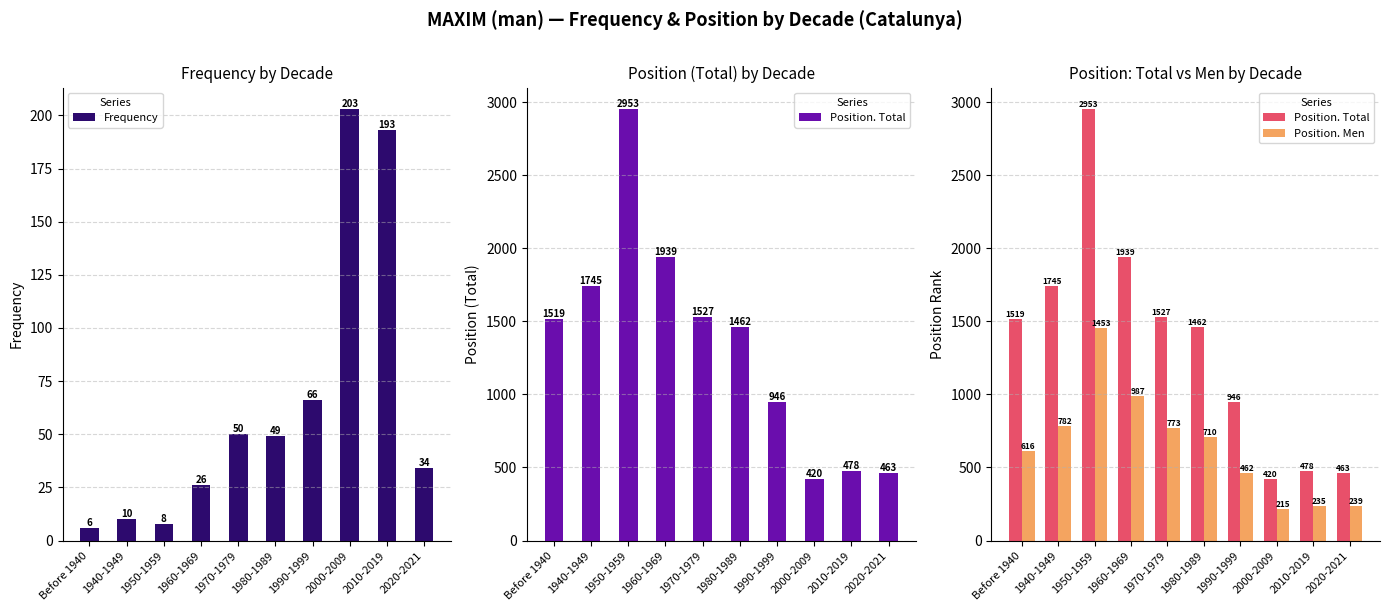

Count the number of data series in this chart.

3